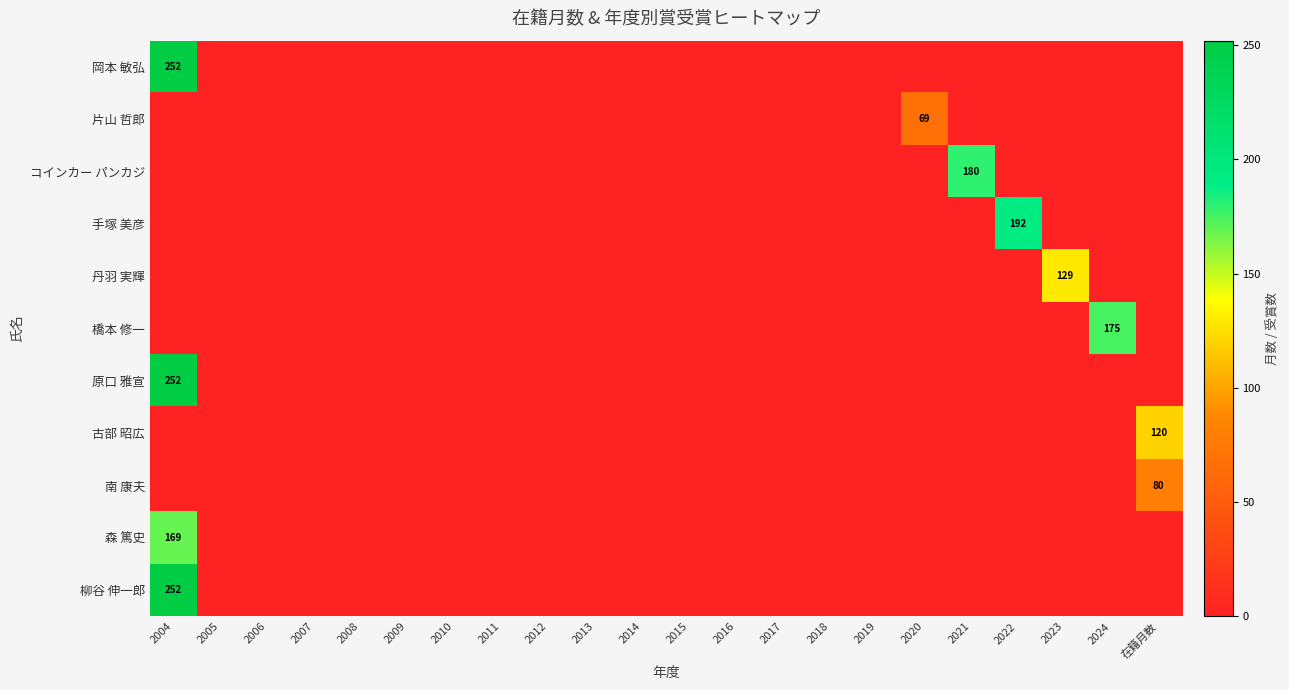

What is the difference between the maximum and minimum values in the 古部 昭広 series?

120